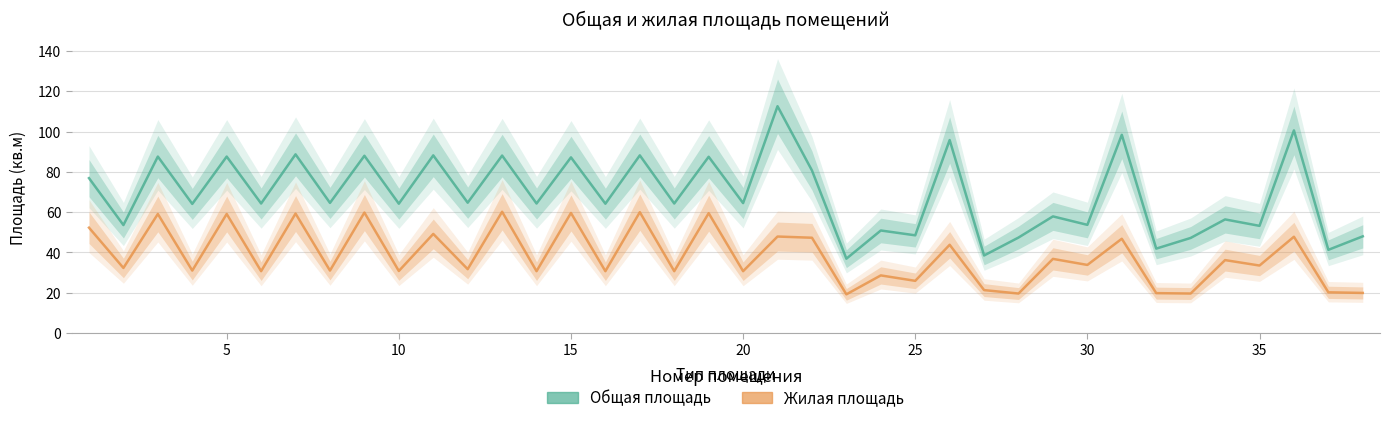

How many interior local peaks does the Общая площадь series have?

16